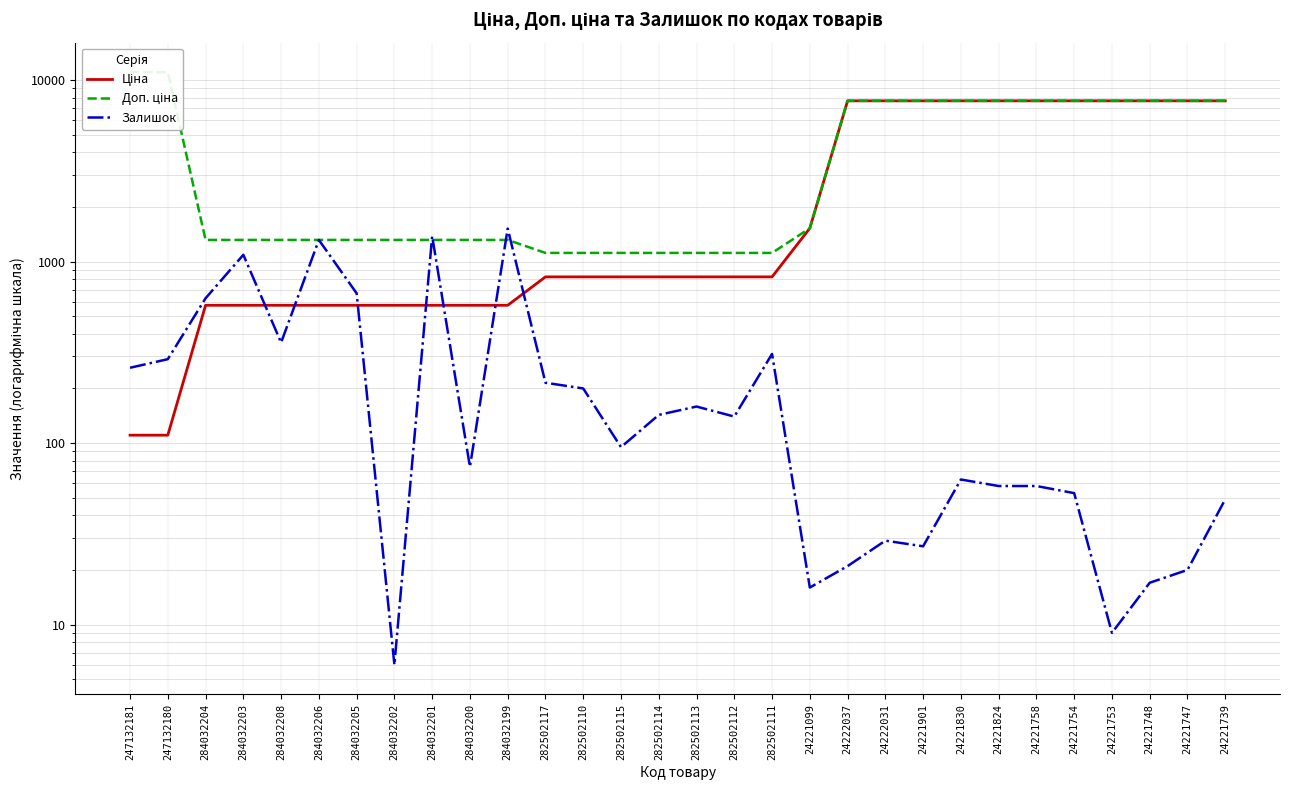

True or false: Ціна and Залишок cross at least once.

True